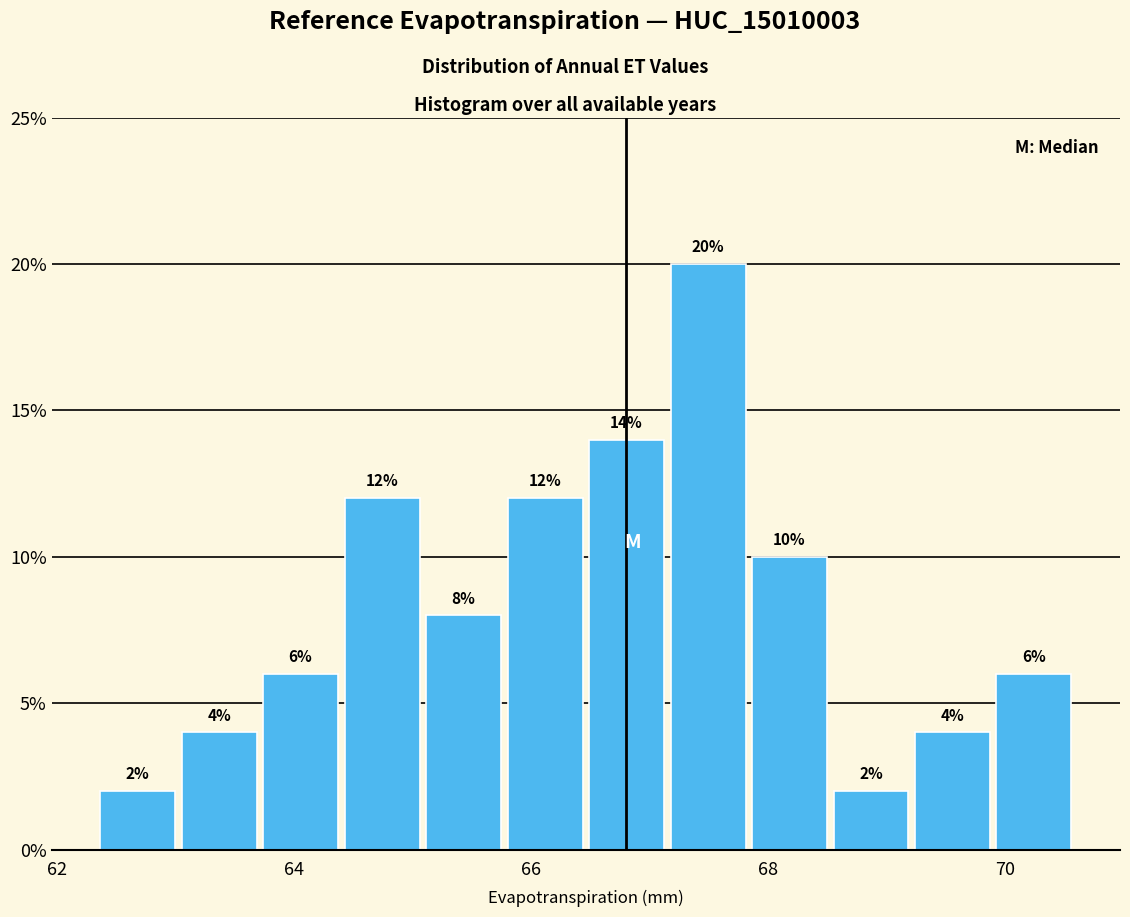

Read against the x-axis, roughly where is the centre of the tallest bar?

67.4